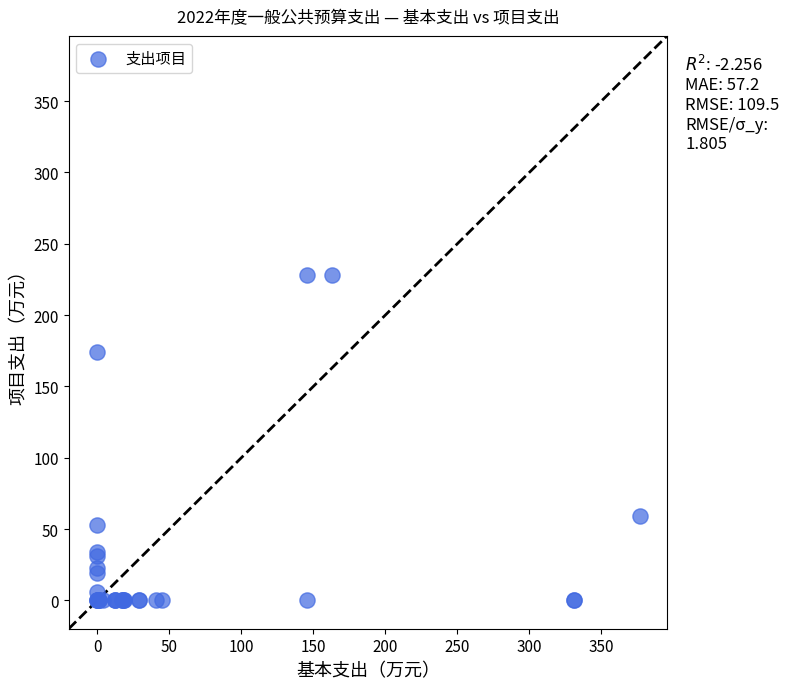

What Y value in the scatter plot is closest to 114?

59.2